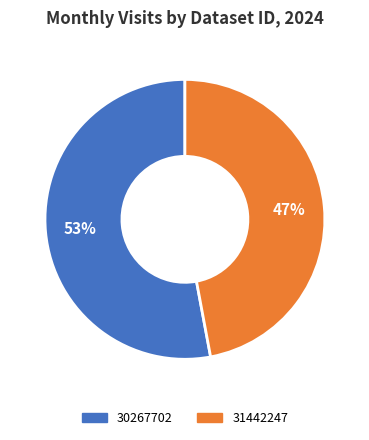

Which category has the biggest portion of the pie?

30267702